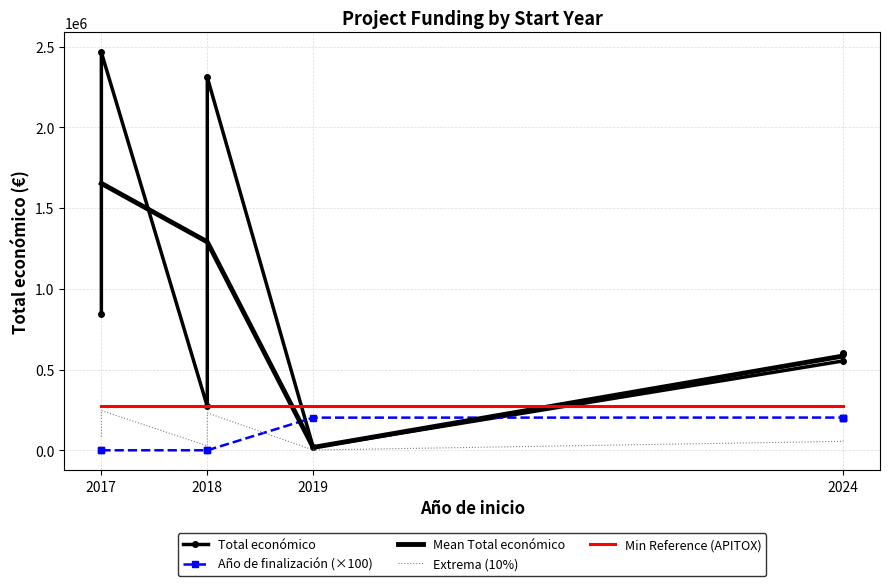

True or false: Mean Total económico has more than 1 points higher than both neighbors.

False